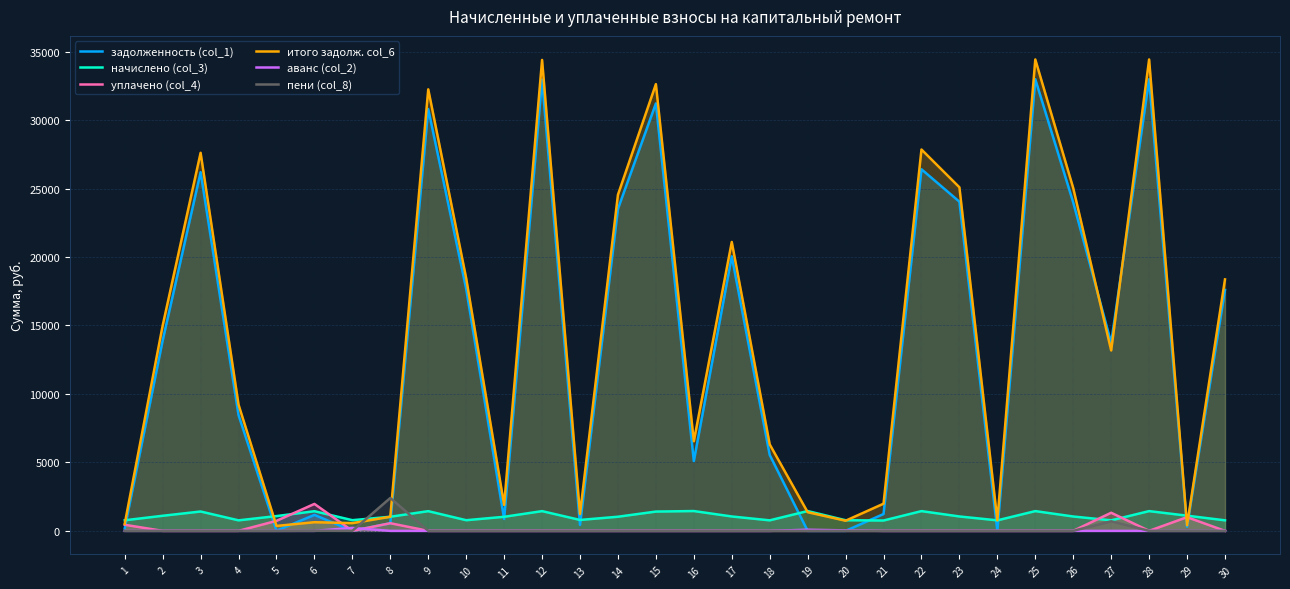

What are all the series names shown in the legend?

задолженность (col_1), начислено (col_3), уплачено (col_4), итого задолж. col_6, аванс (col_2), пени (col_8)